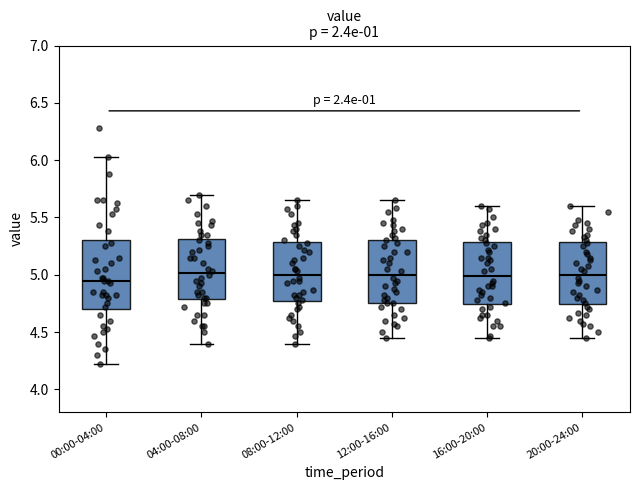

Reading left to right, transcribe this box plot: for each box, give where its median line is, the range the box spans, and where its two whiskers end, as read against the y-axis. The values are not printed on the chart, so give them approximately, as read against the axis.

00:00-04:00: median 4.95, box 4.70 to 5.30, whiskers 4.20 to 6.05
04:00-08:00: median 5.00, box 4.80 to 5.30, whiskers 4.40 to 5.70
08:00-12:00: median 5.00, box 4.75 to 5.30, whiskers 4.40 to 5.65
12:00-16:00: median 5.00, box 4.75 to 5.30, whiskers 4.45 to 5.65
16:00-20:00: median 5.00, box 4.75 to 5.30, whiskers 4.45 to 5.60
20:00-24:00: median 5.00, box 4.75 to 5.30, whiskers 4.45 to 5.60